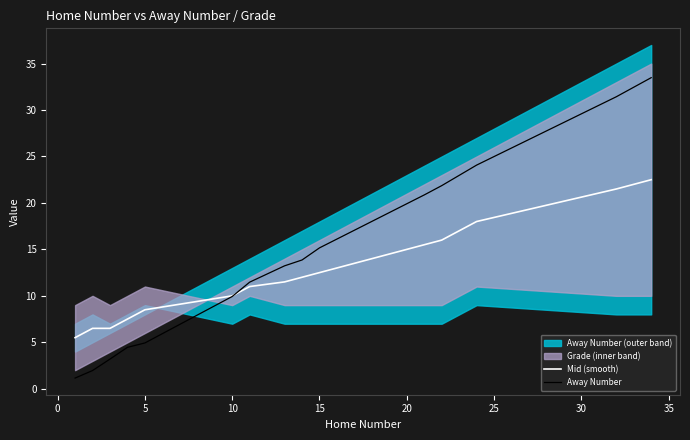

At how many categories does at least one series exceed 17?

5